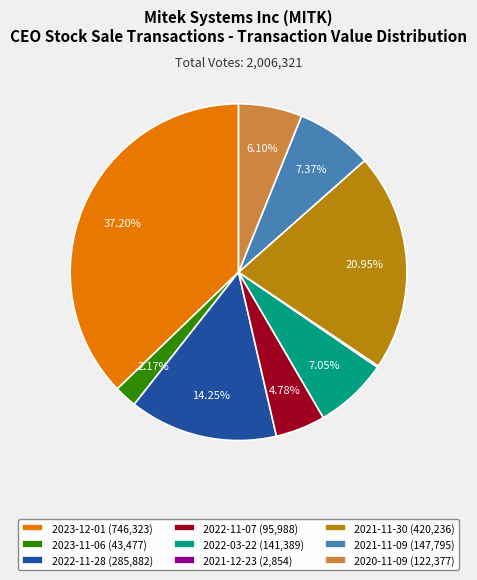

How much of the chart is everything except 2023-12-01?

62.8%